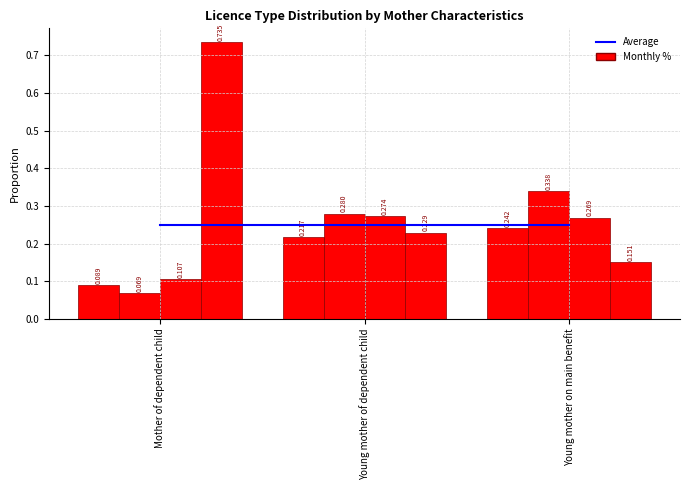

At which category is the sum across all series the highest?

Mother of dependent child